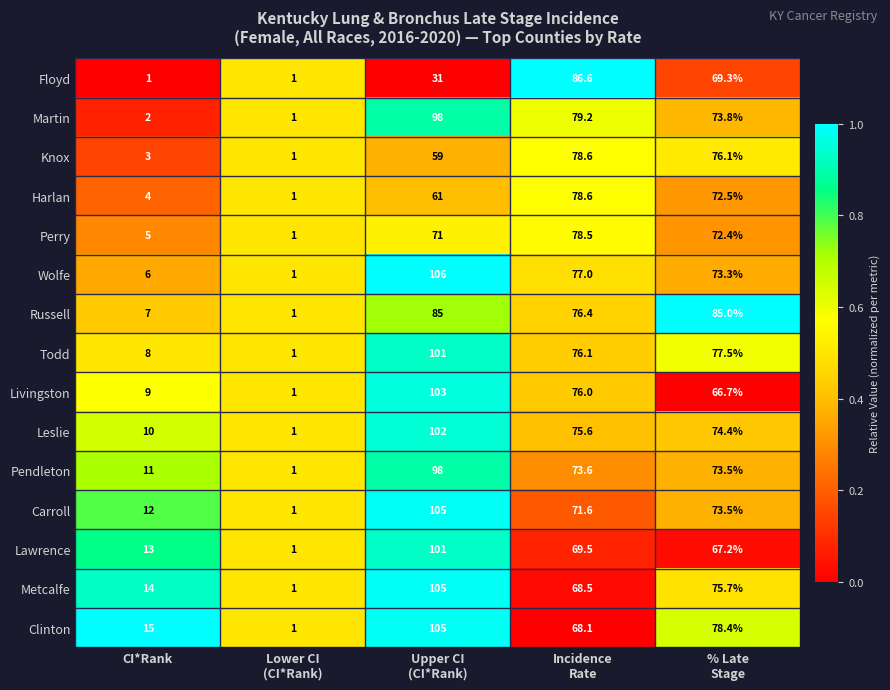

True or false: Knox has a value of 4.3 at CI*Rank.

False